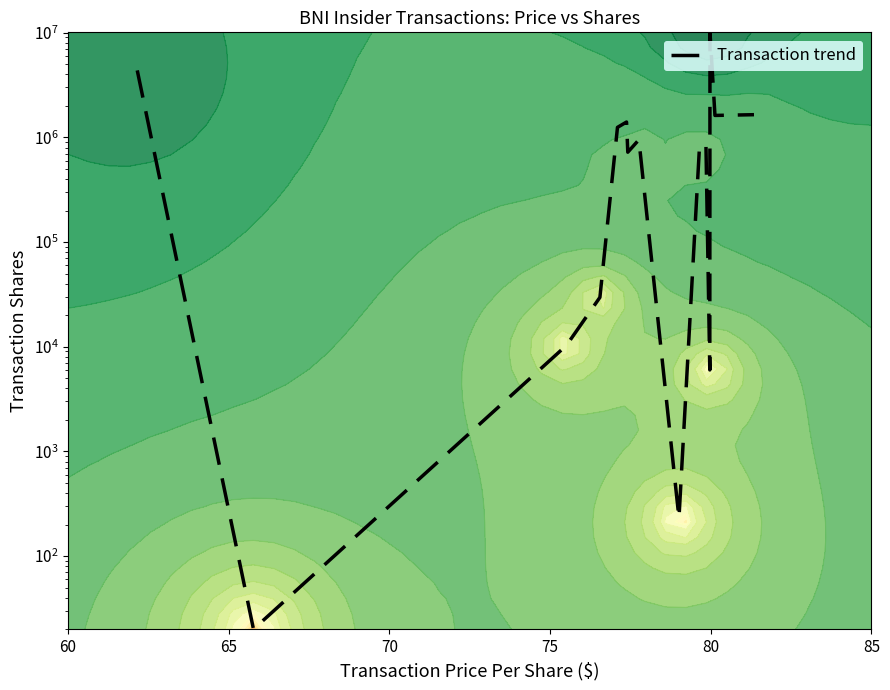

What is the minimum value shown in the chart?

20